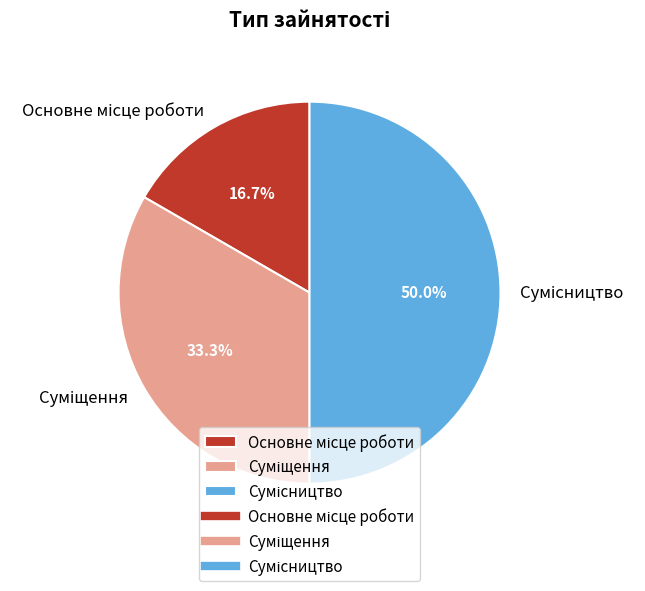

Which has a higher value, Сумісництво or Суміщення?

Сумісництво